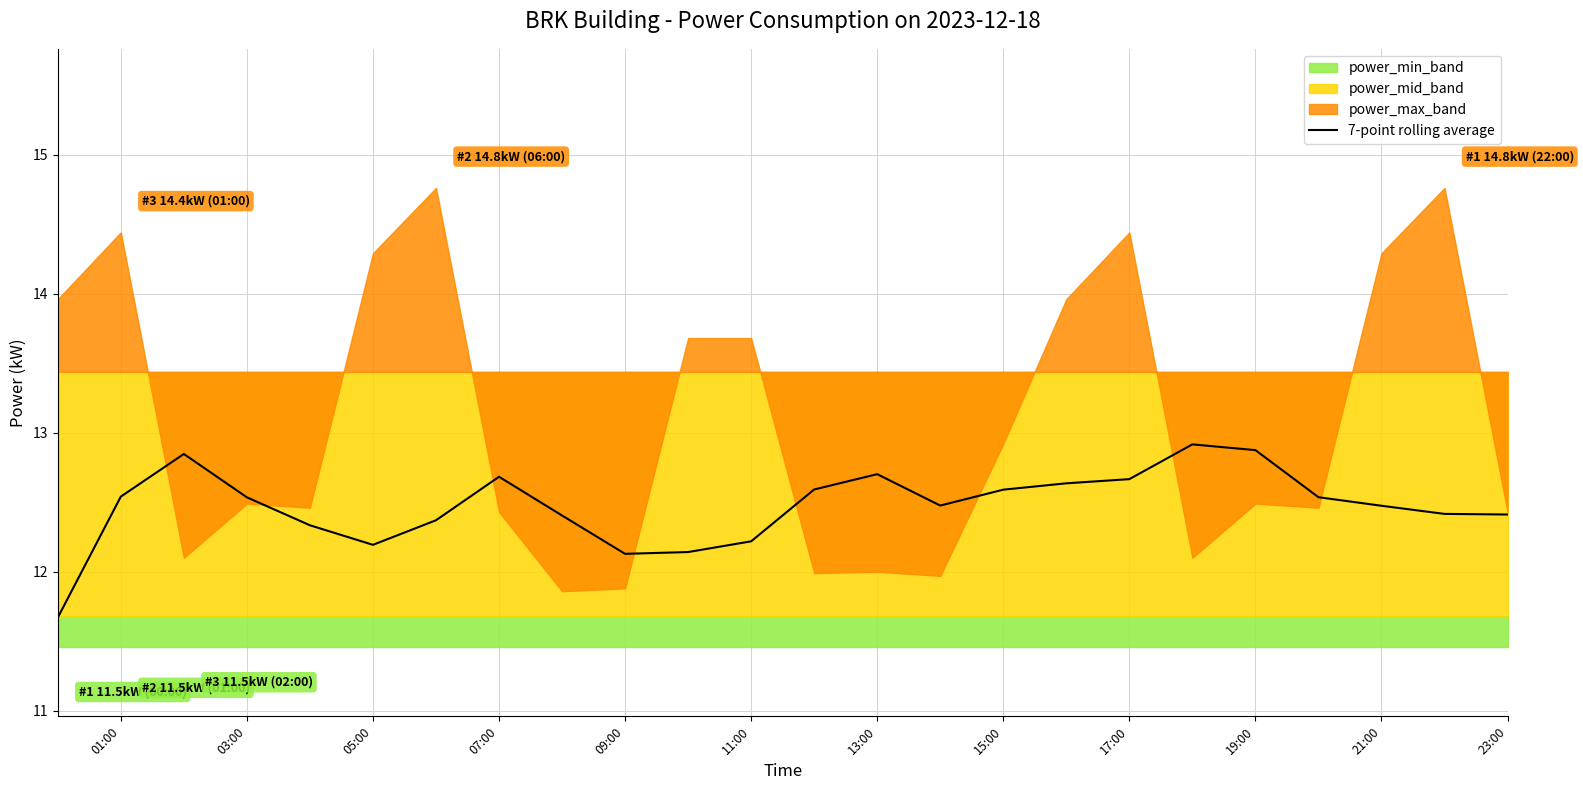

At which label does 7-point rolling average first exceed 12?

01:00